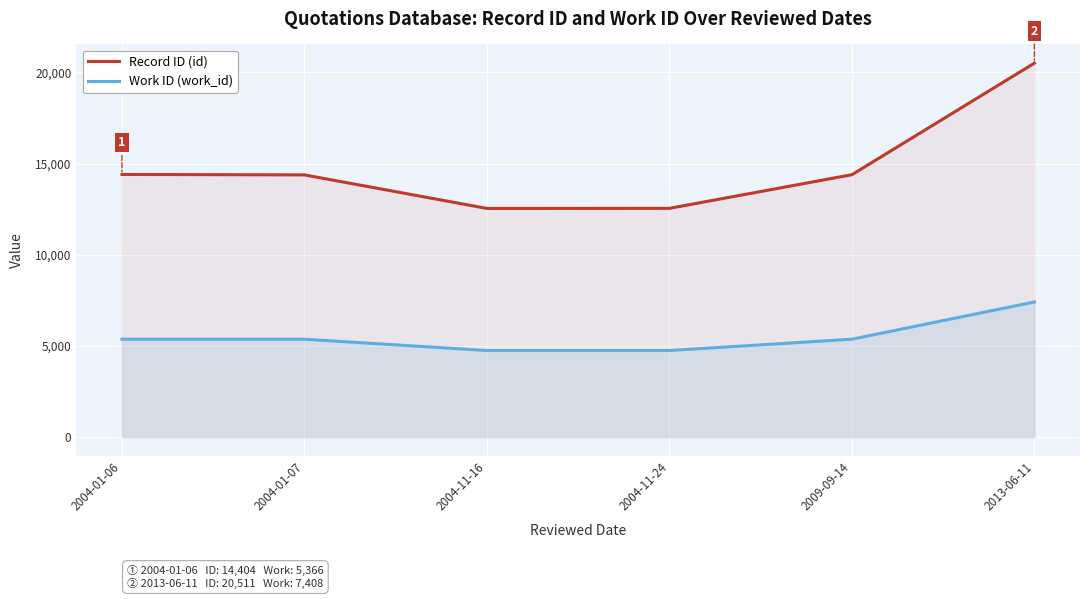

Between 2004-01-06 and 2004-11-24, which is larger?

2004-01-06